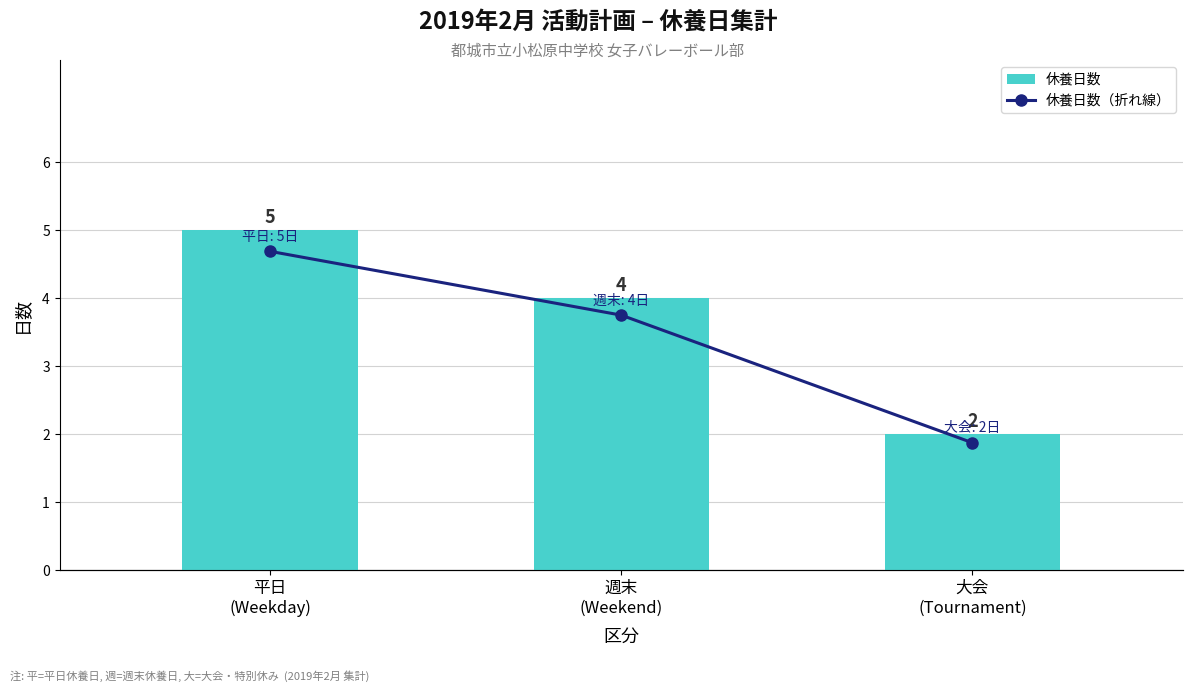

The value of 休養日数（折れ線） at 平日
(Weekday) is 5. True or false?

True